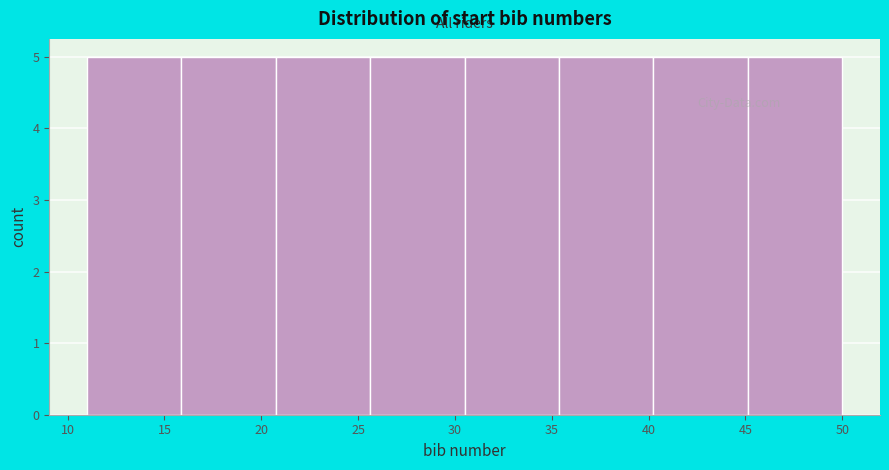

What is the height of the bar covering 11.0 to 16.0 on the x-axis? Neither the bar edges nor the heights are printed on the chart, so give them approximately, as read against the axes.

5